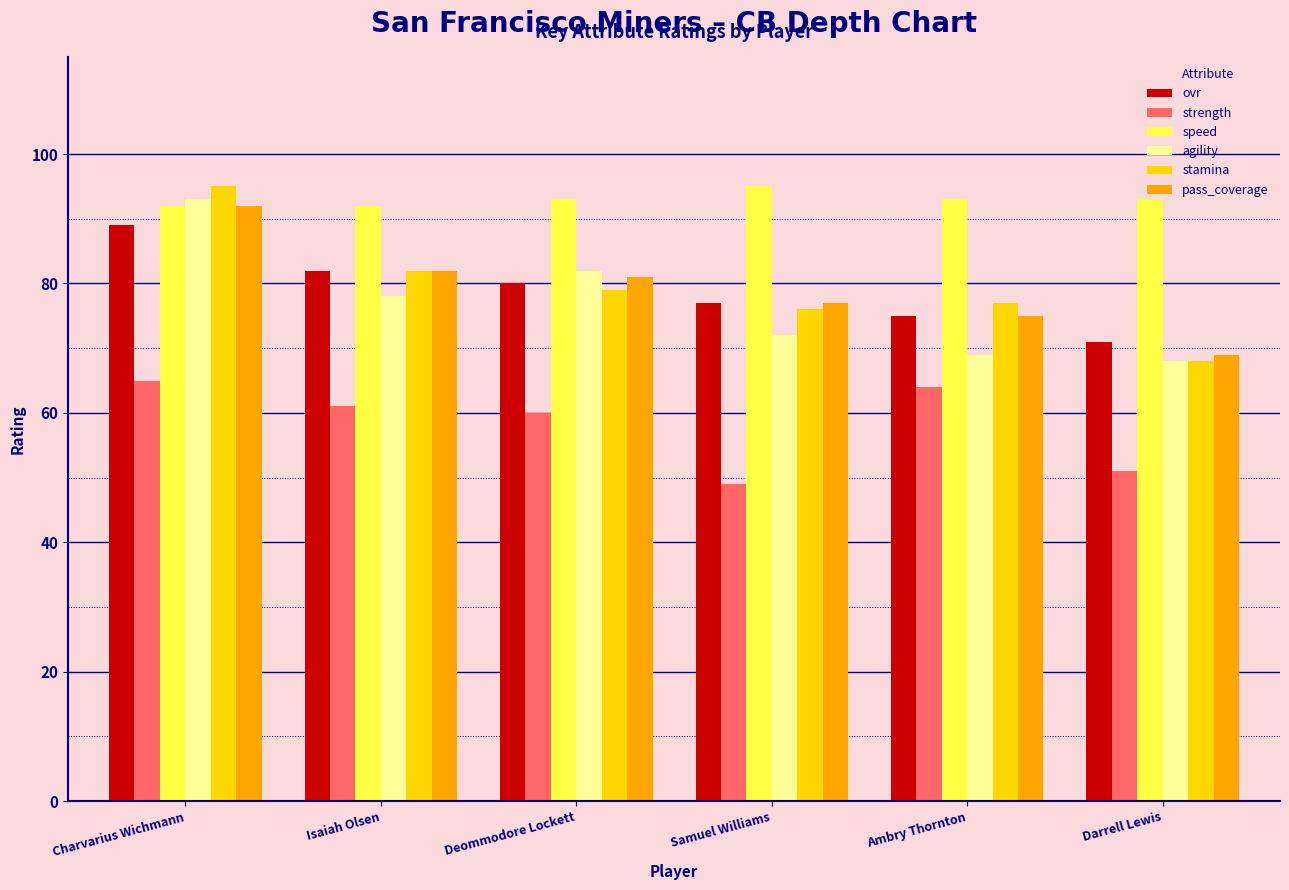

Rank the categories by ovr value from lowest to highest.

Darrell Lewis, Ambry Thornton, Samuel Williams, Deommodore Lockett, Isaiah Olsen, Charvarius Wichmann